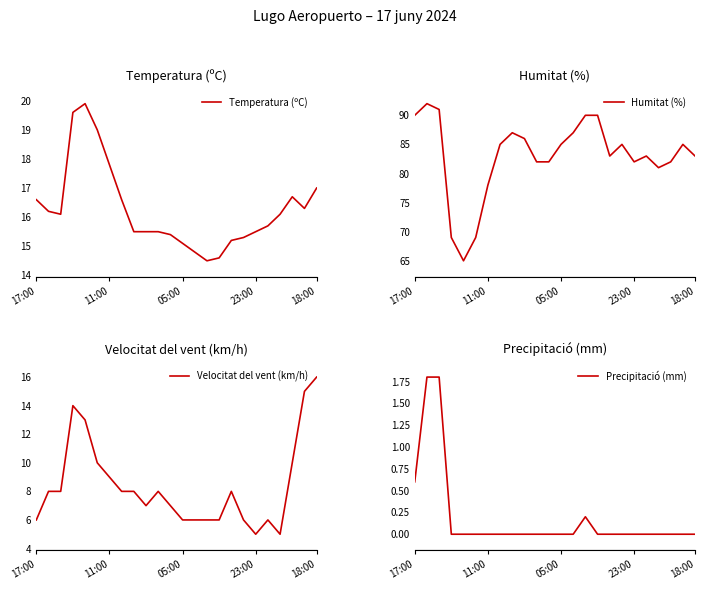

What is the total value across all series at 16?

106.2